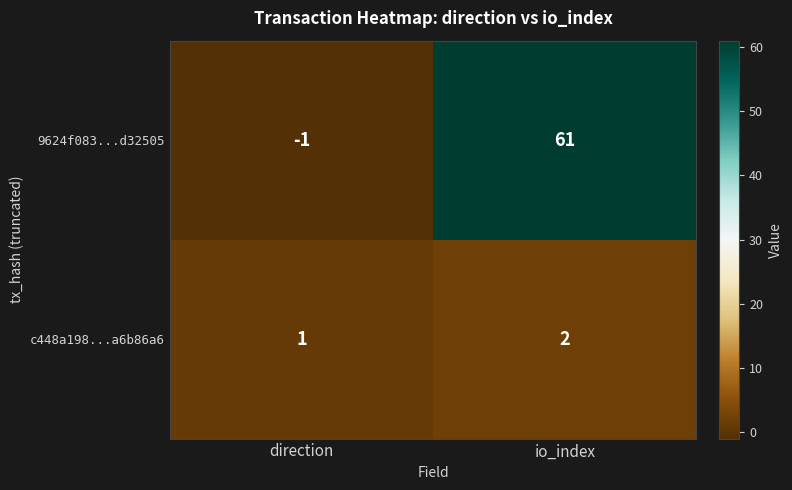

Reading left to right, extract all data points from this chart.

9624f083...d32505: direction=-1	io_index=61
c448a198...a6b86a6: direction=1	io_index=2